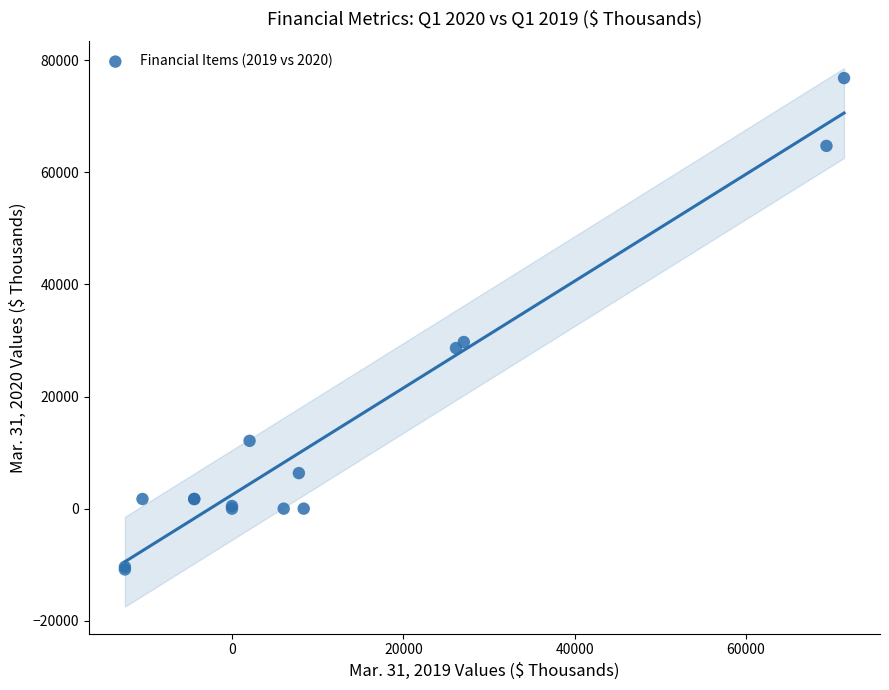

What Y value in the scatter plot is closest to 32973?

29720